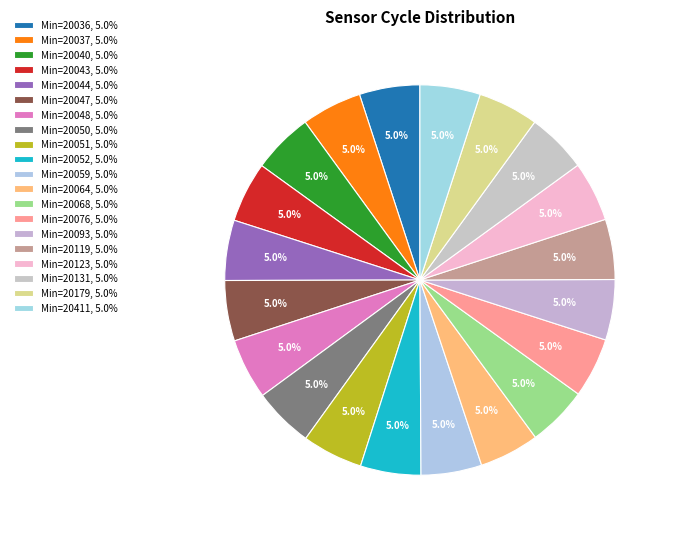

To the nearest percent, what is the average slice percentage?

5%